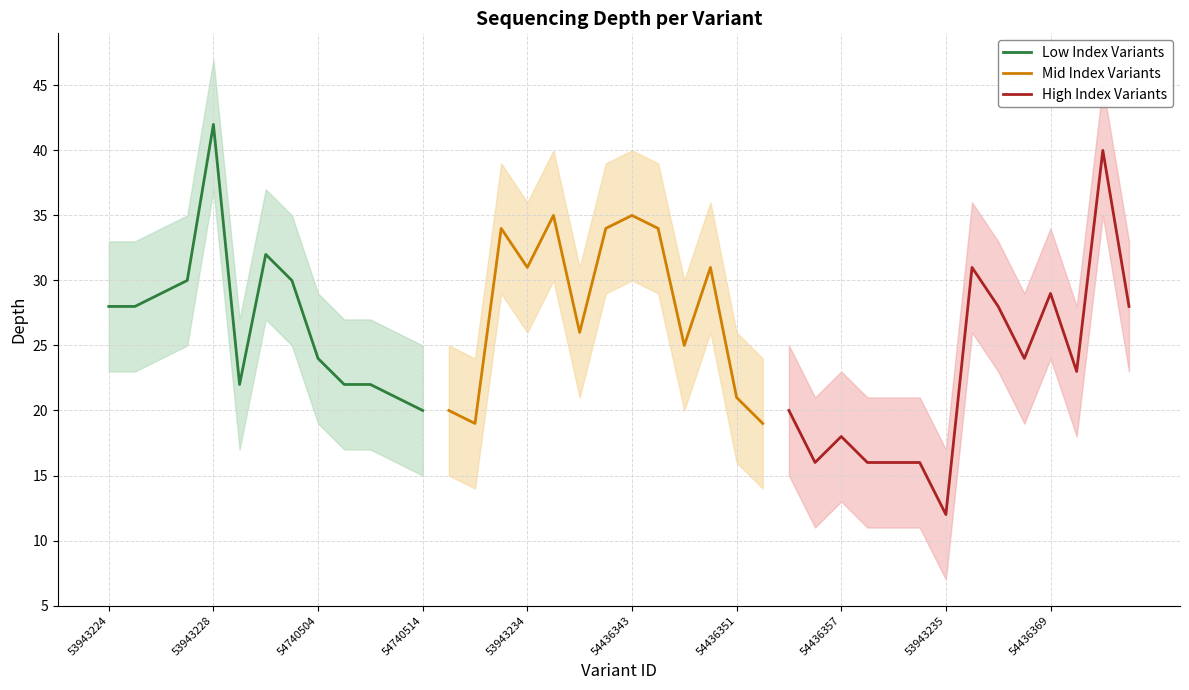

True or false: depth and depth_upper cross at least once.

False